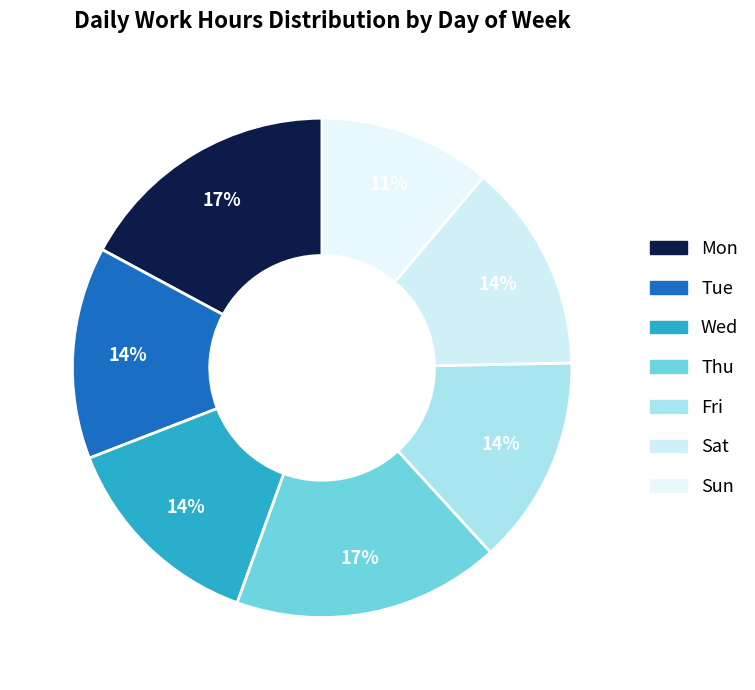

To the nearest percent, what is the combined percentage of Fri and Sun?

25%